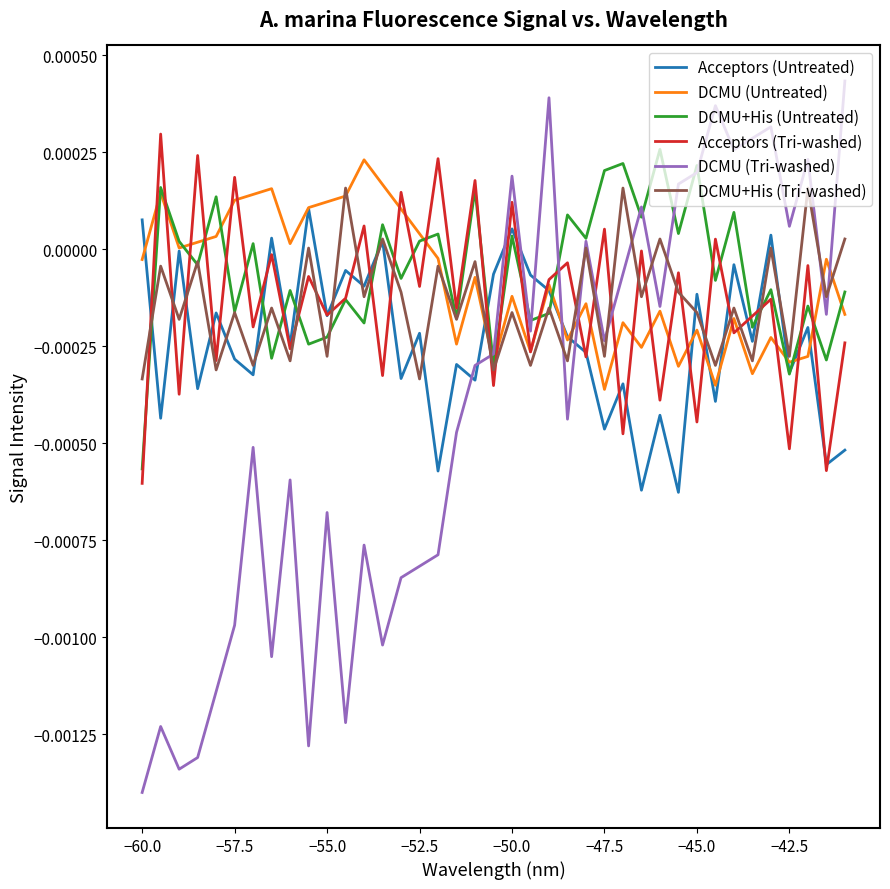

Which series has the widest spread of values?

DCMU (Tri-washed)